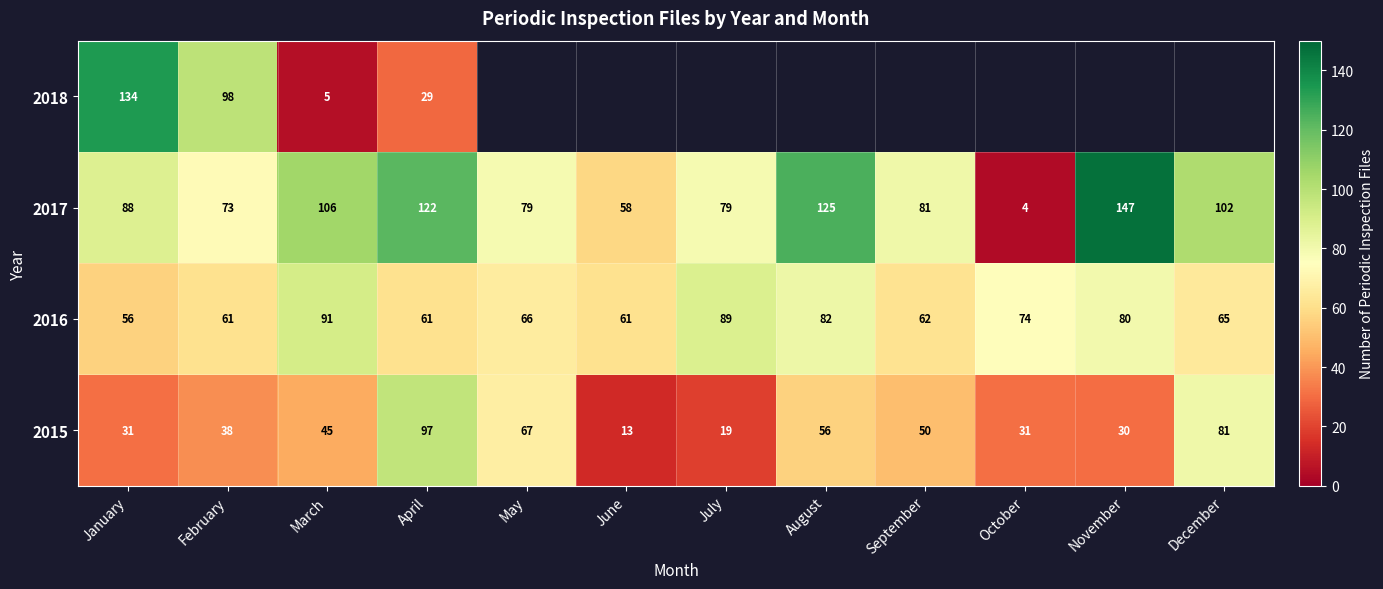

What is the minimum value shown in the chart?

4.0